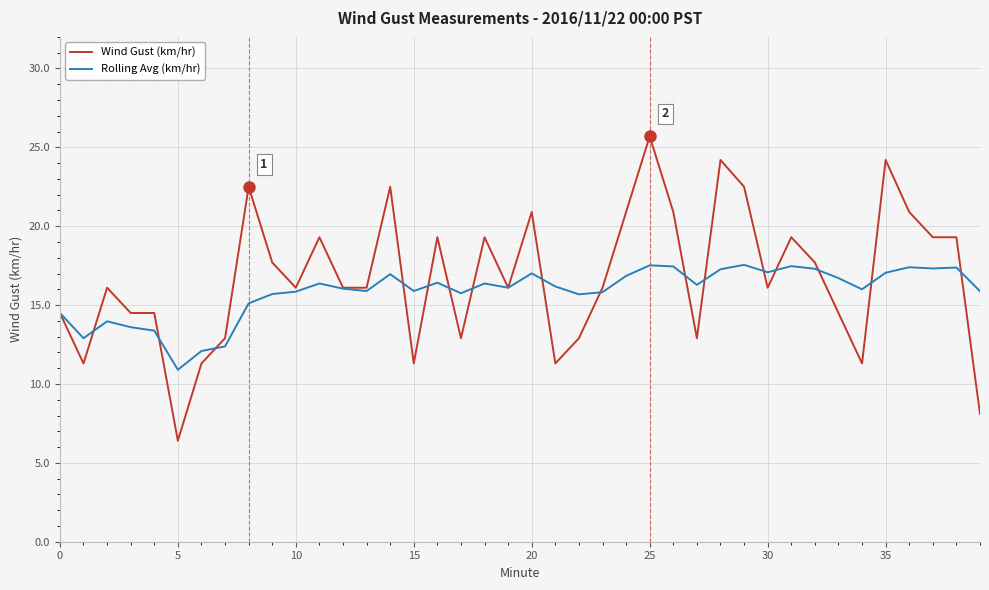

How many lines are shown in the chart?

2